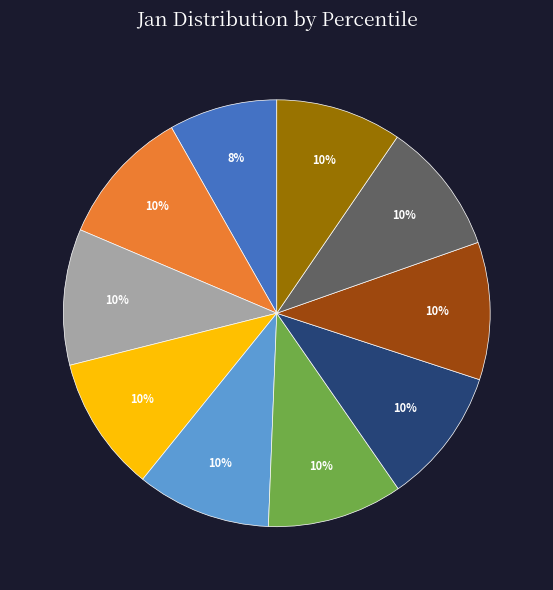

To the nearest percent, what is the difference between the largest and smallest slice percentages?

2%